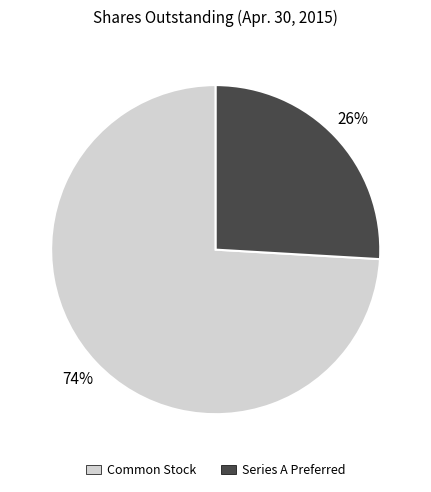

What percentage is the Common Stock slice, to the nearest percent?

74%